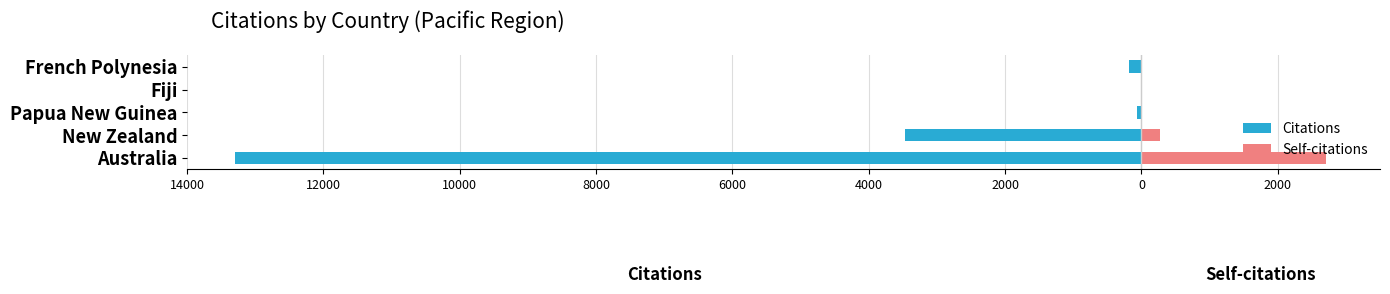

What are all the series names shown in the legend?

Citations, Self-citations